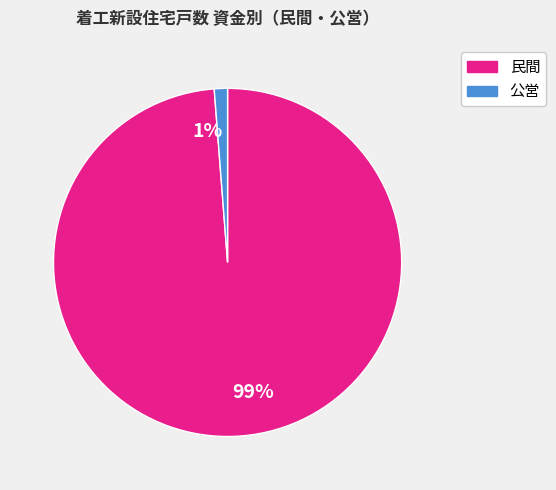

The 99% slice represents 89% of the pie. True or false?

False